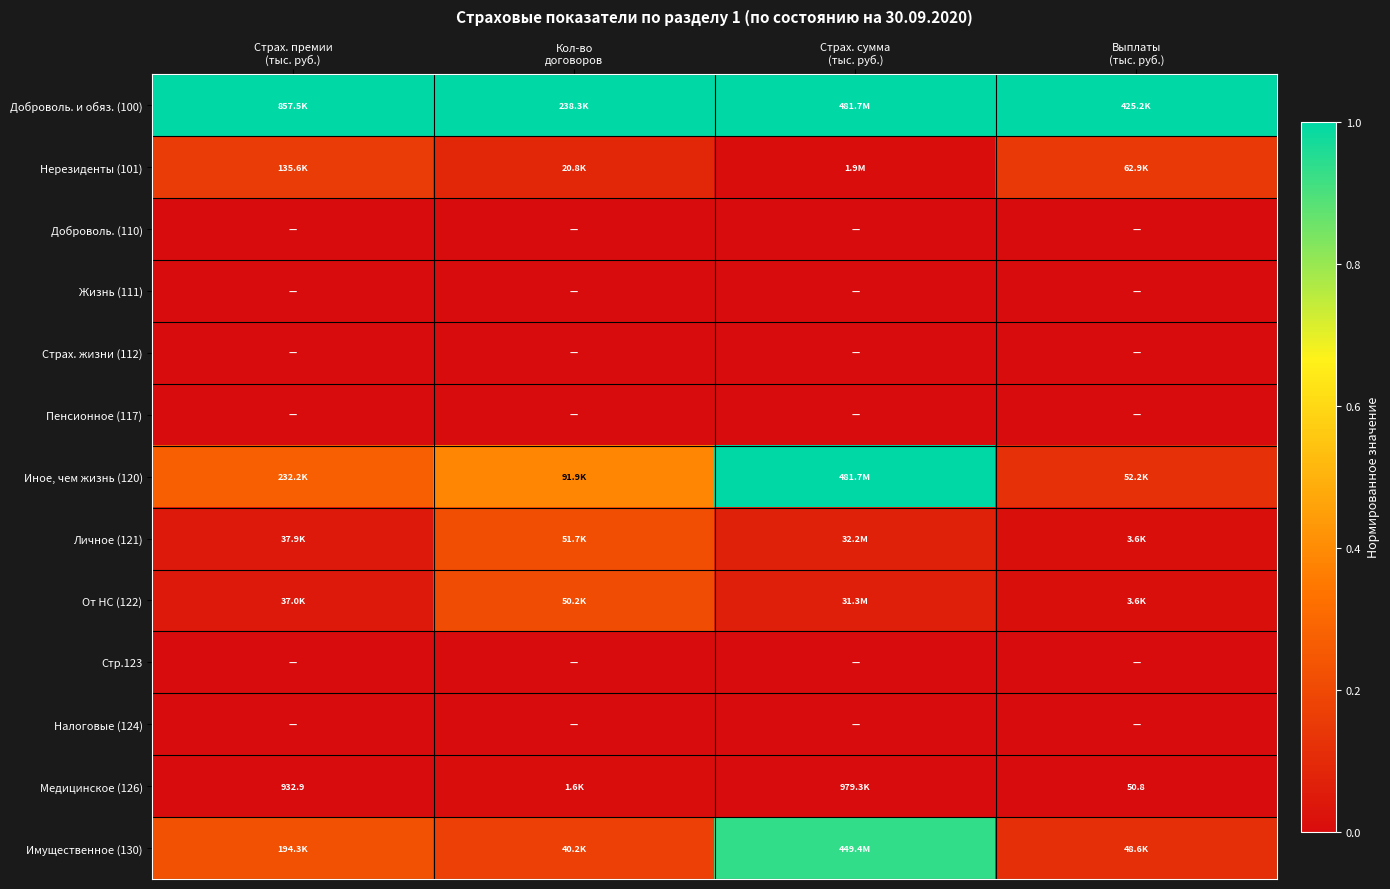

List the series in order of their peak value, highest first.

Доброволь. и обяз. (100), Иное, чем жизнь (120), Имущественное (130), Личное (121), От НС (122), Нерезиденты (101), Медицинское (126), Доброволь. (110), Жизнь (111), Страх. жизни (112), Пенсионное (117), Стр.123, Налоговые (124)